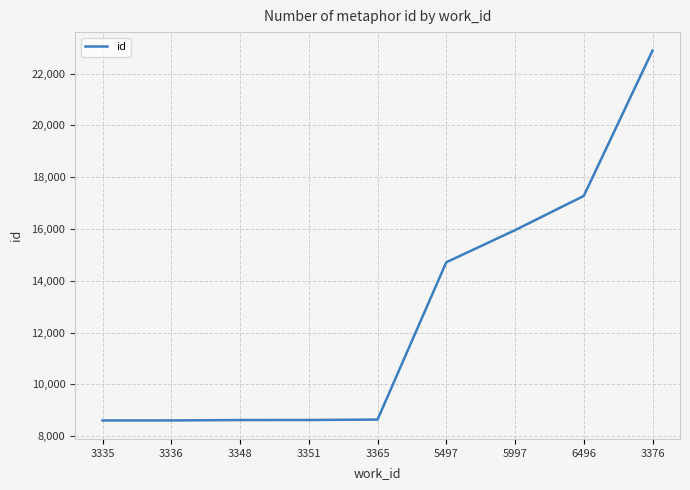

What is the change in value from 3351 to 6496?

+8652